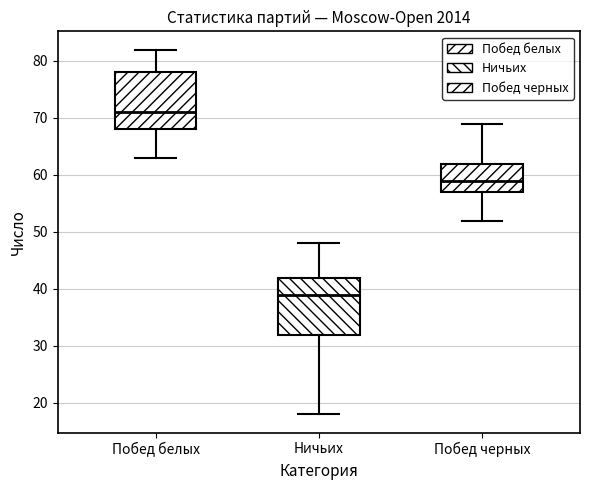

Reading left to right, transcribe this box plot: for each box, give where its median line is, the range the box spans, and where its two whiskers end, as read against the y-axis. The values are not printed on the chart, so give them approximately, as read against the axis.

Побед белых: median 71, box 68 to 78, whiskers 63 to 82
Ничьих: median 39, box 32 to 42, whiskers 18 to 48
Побед черных: median 59, box 57 to 62, whiskers 52 to 69